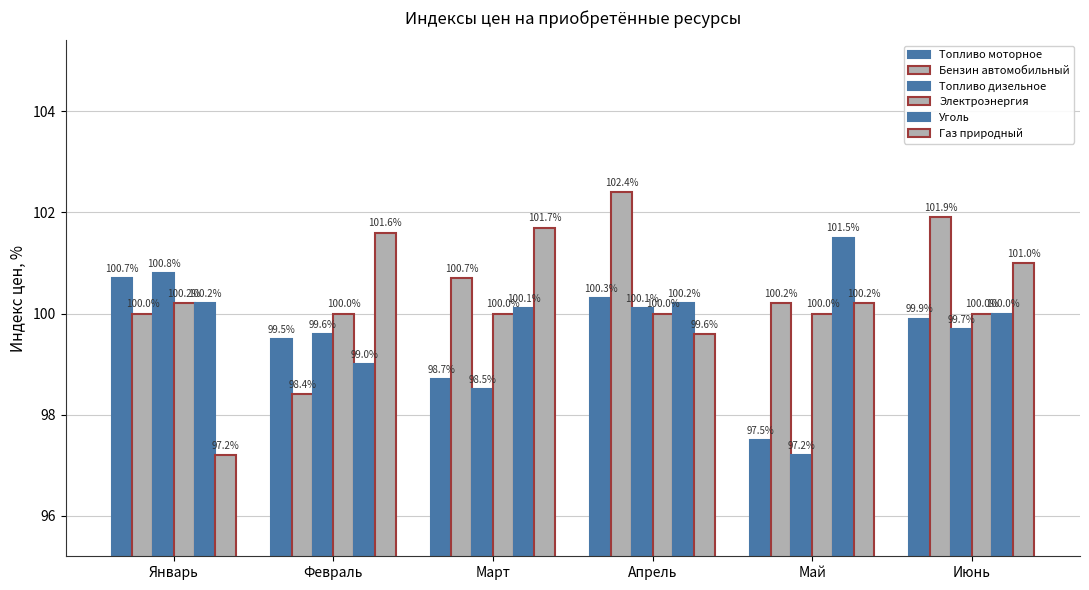

Count the Газ природный values in the range 99 to 101.

3